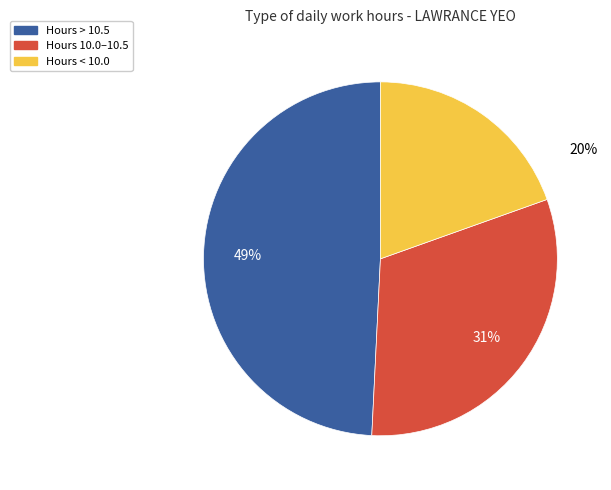

Is there any slice that represents more than half of the pie?

No